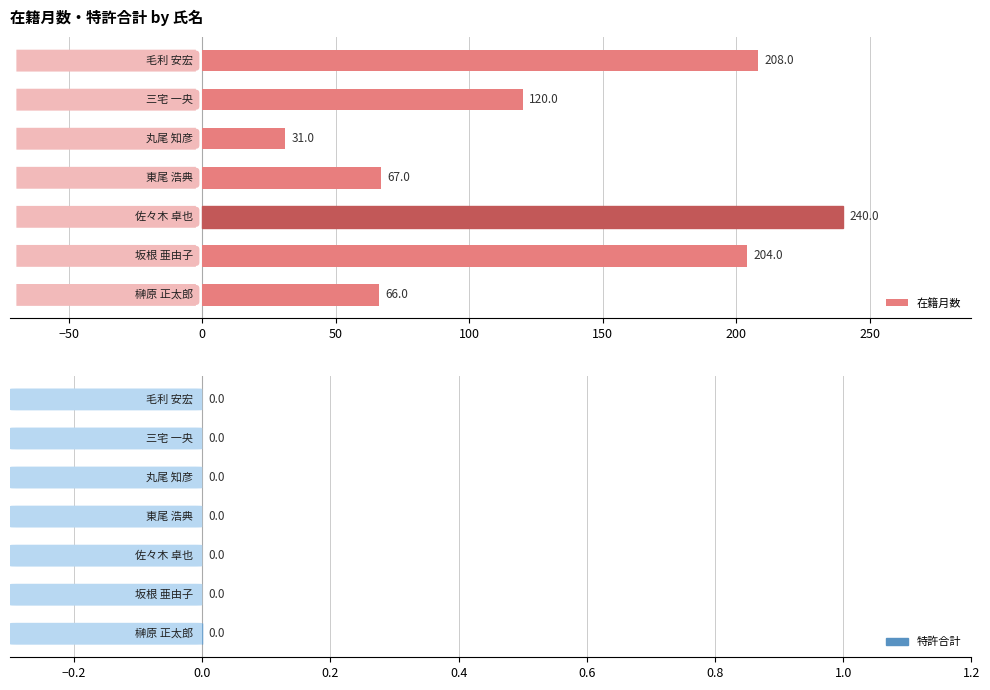

Reading bottom to top, what are all the values shown in this chart?

66	204	240	67	31	120	208